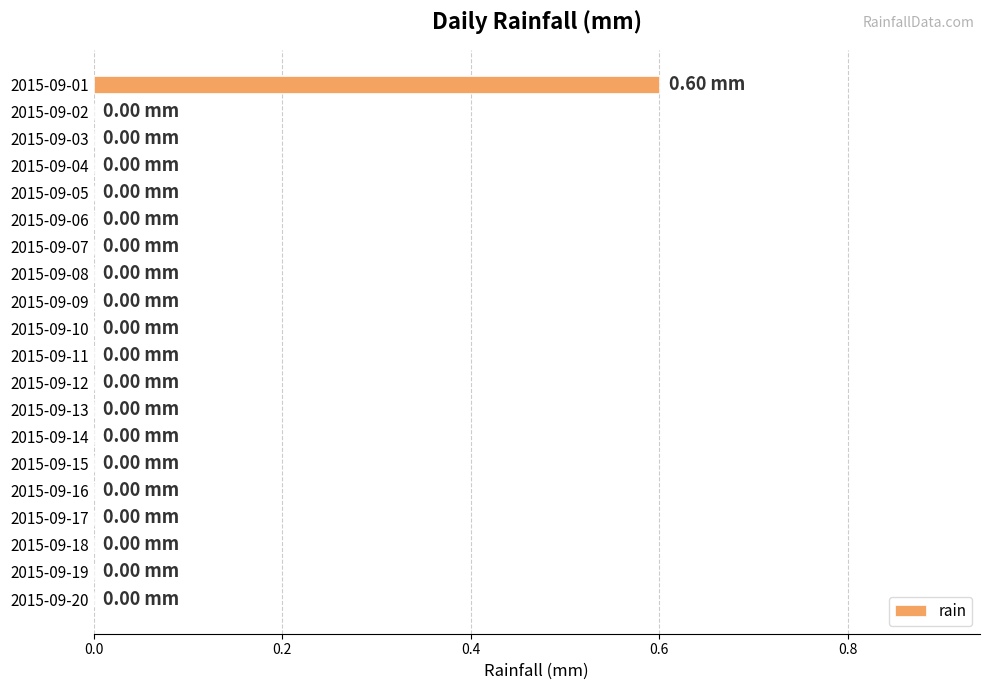

What is the sum of all values?

0.6